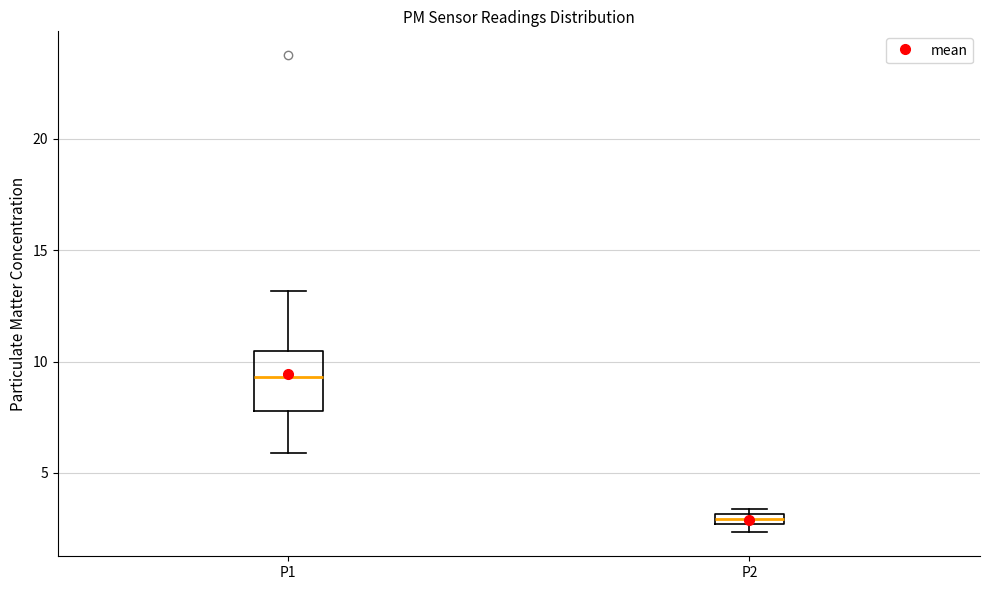

Where does the upper whisker of the box for P1 end on the y-axis? The values are not printed on the chart, so give them approximately, as read against the axis.

13.0